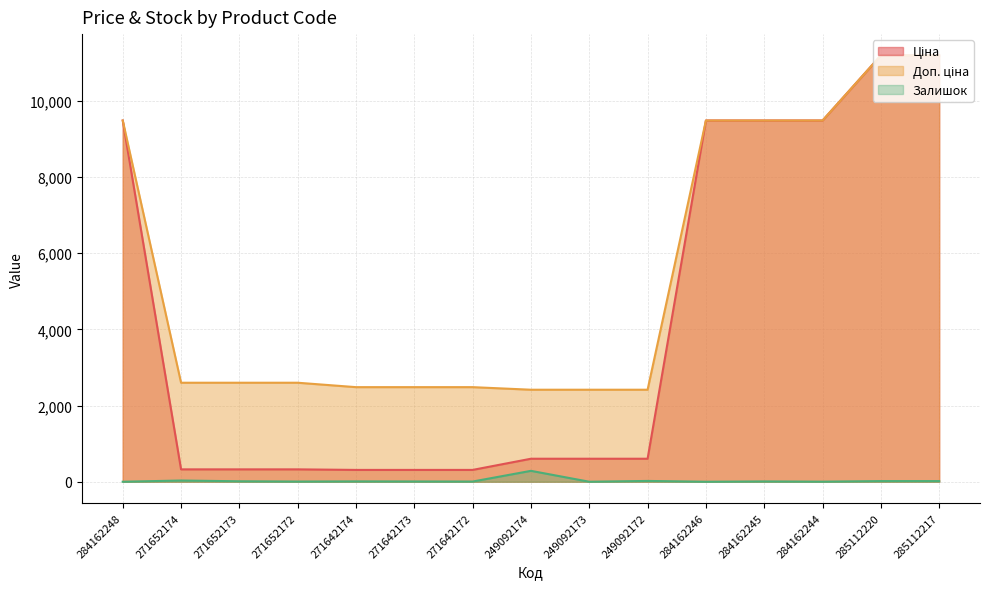

What is the label of the 2nd point from the right?

285112220